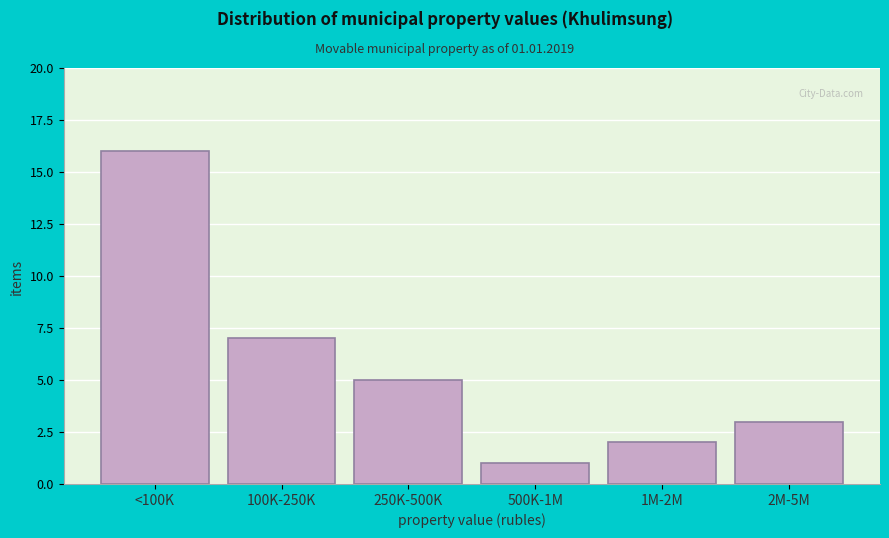

Reading left to right, transcribe all the data shown in this chart.

16	7	5	1	2	3